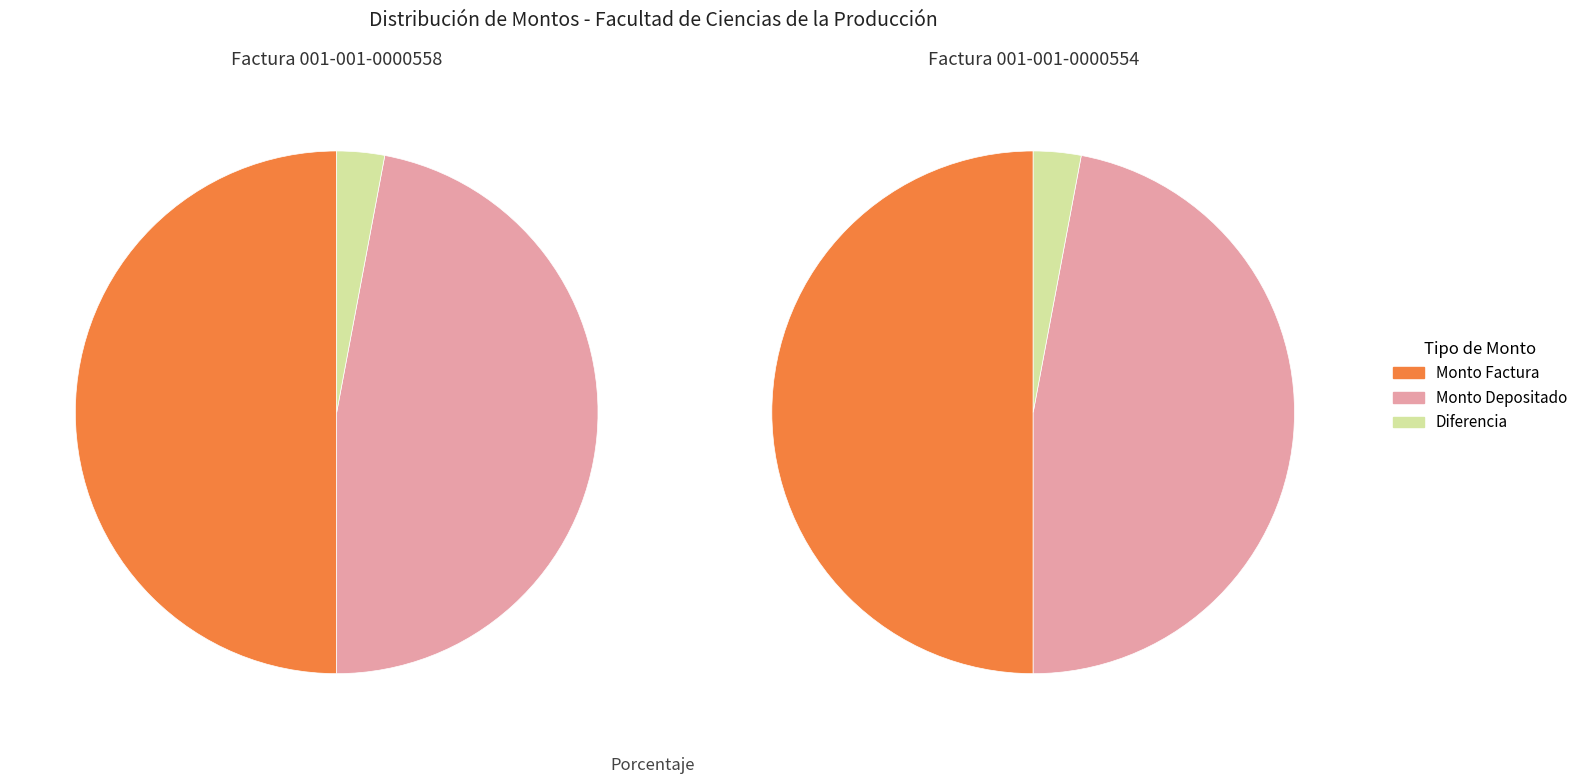

What portion of the pie excludes 001-001-0000554?

50.0%